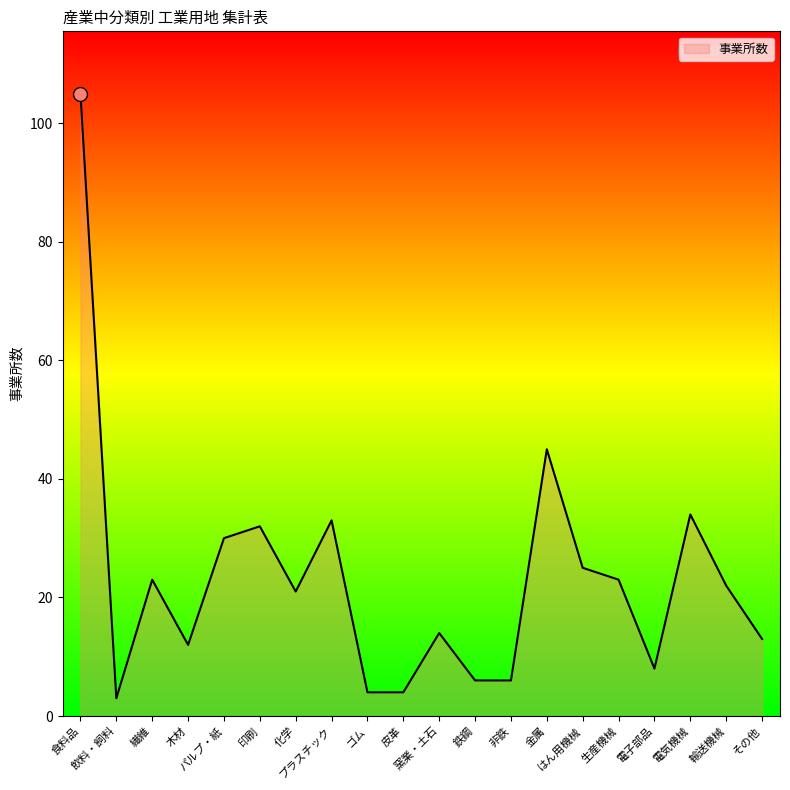

Does the chart have visible grid lines?

No